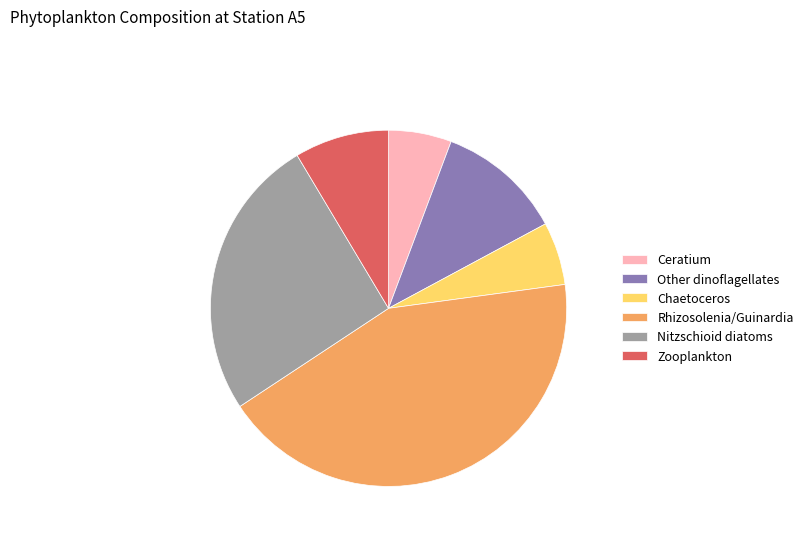

Between Nitzschioid diatoms and Rhizosolenia/Guinardia, which is larger?

Rhizosolenia/Guinardia